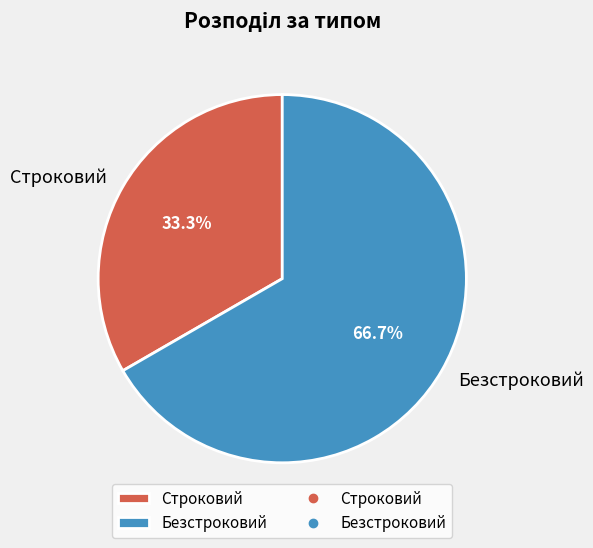

True or false: Безстроковий accounts for 67% of the total.

True